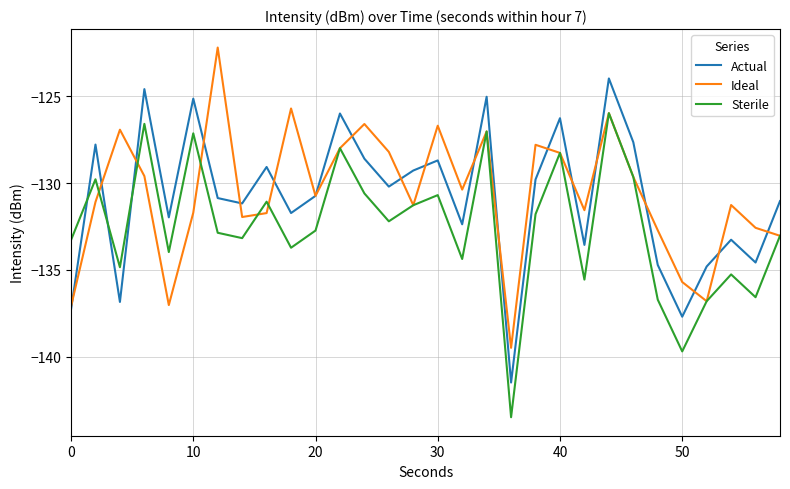

What is the greatest value displayed?

-122.2